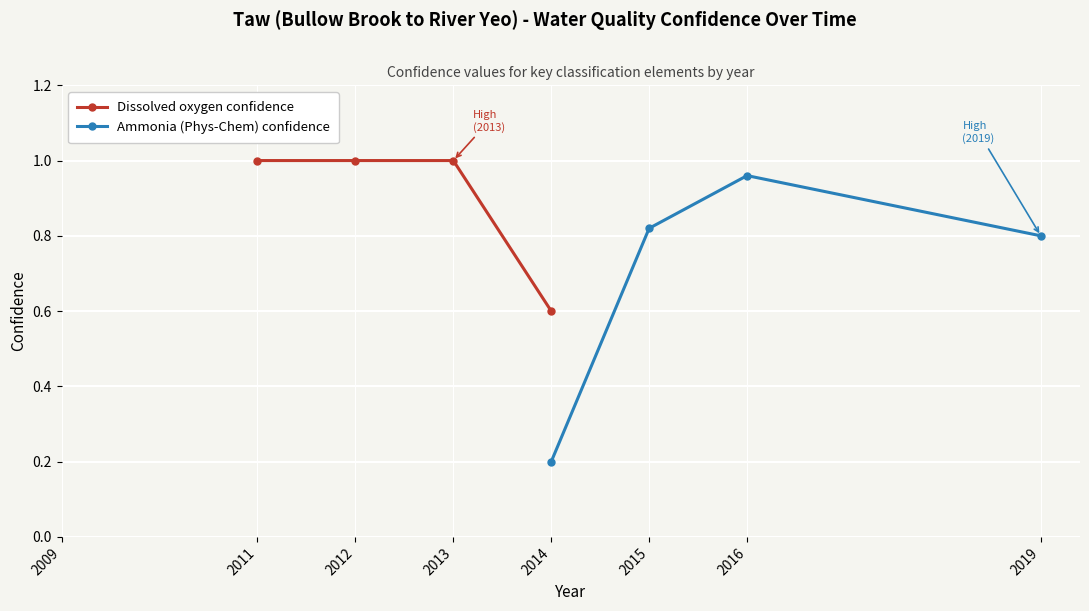

True or false: Dissolved oxygen confidence has more than 2 points higher than both neighbors.

False